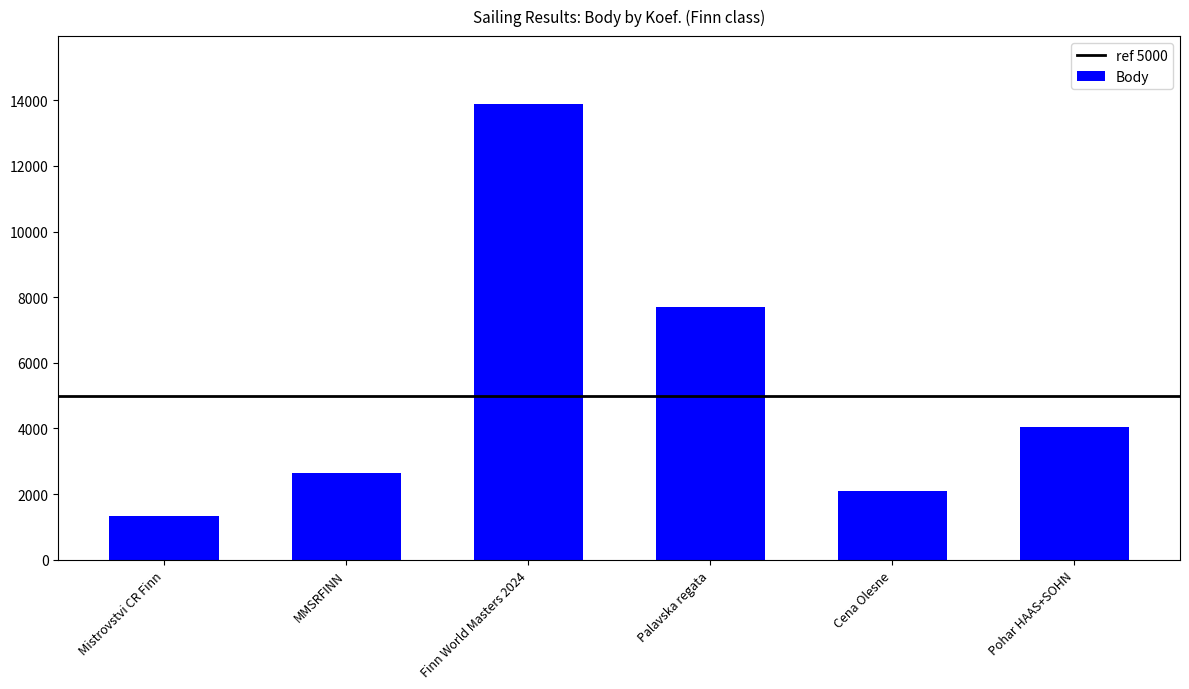

How many categories are shown in the chart?

6